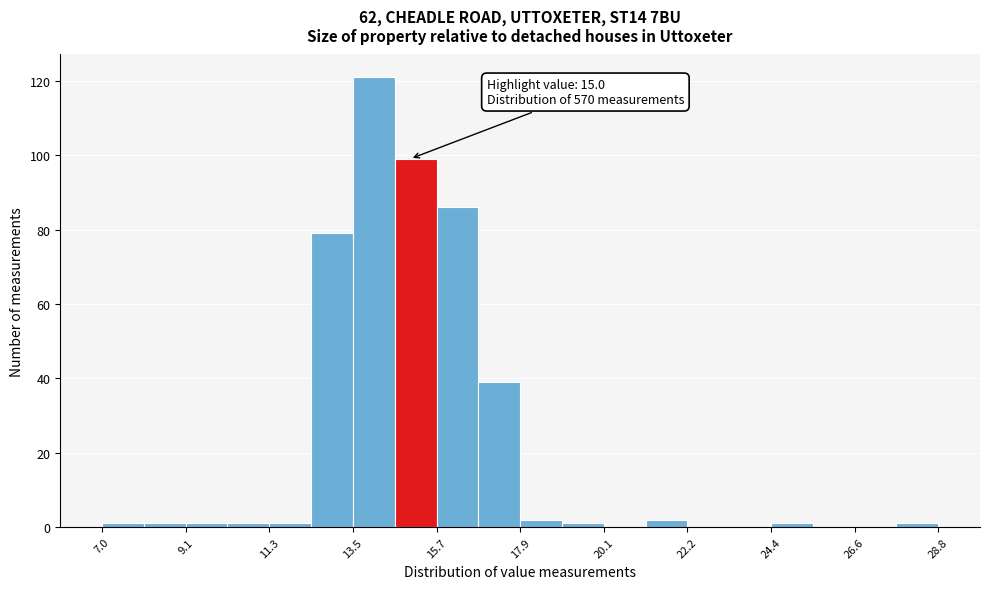

Read against the x-axis, roughly where is the centre of the tallest bar?

14.0